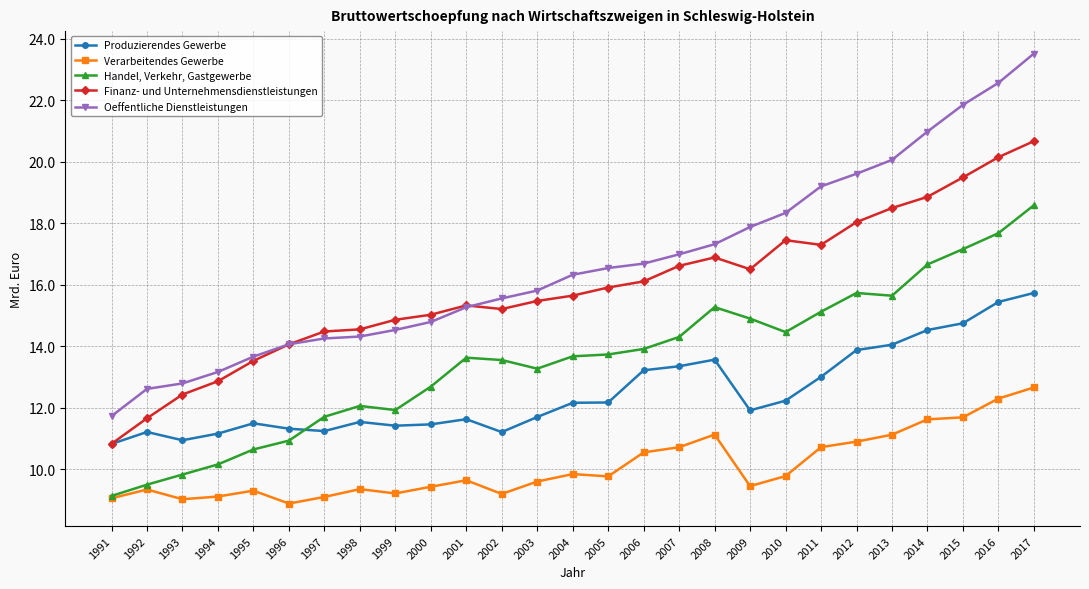

Which series has the largest total across all categories?

Oeffentliche Dienstleistungen